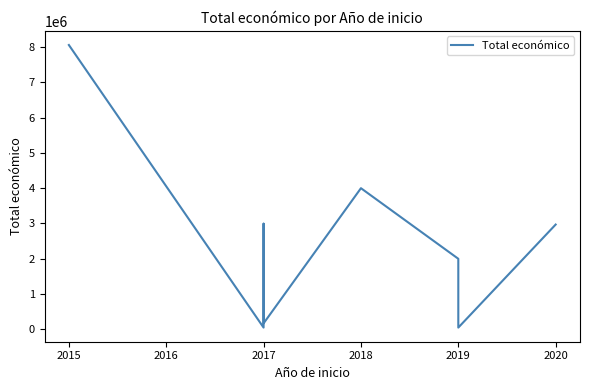

What value does the data have at 2017, to the nearest 50?

170100